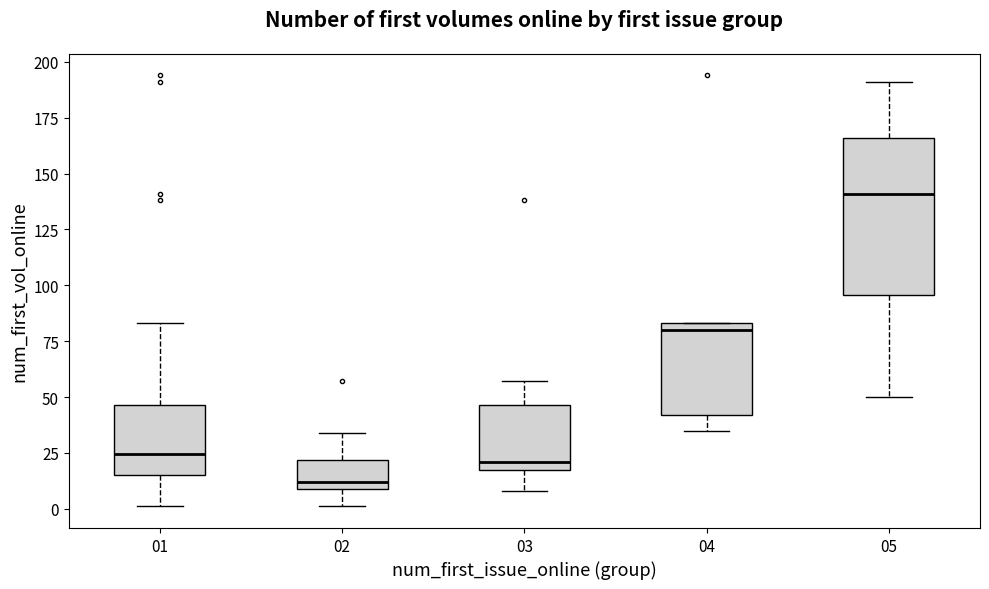

Which box is the tallest, from its lower edge to its upper edge?

05